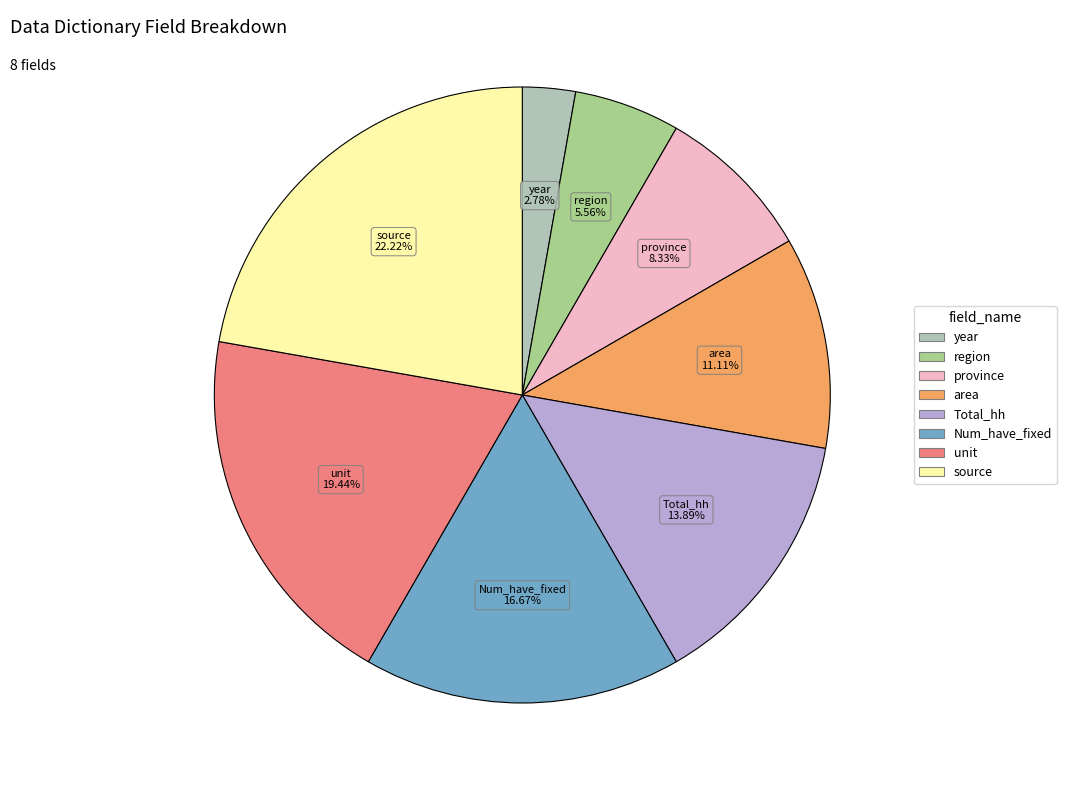

To the nearest percent, what portion does region represent?

6%